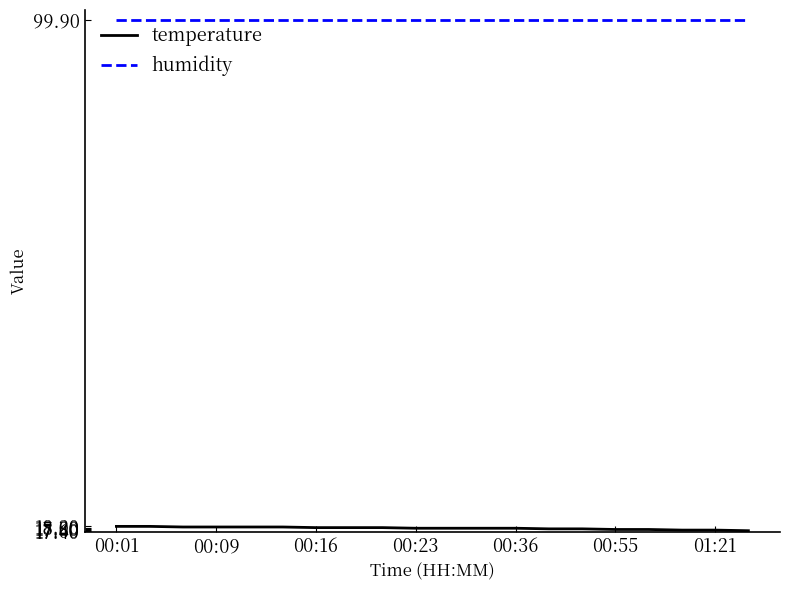

True or false: temperature and humidity intersect in this chart.

False